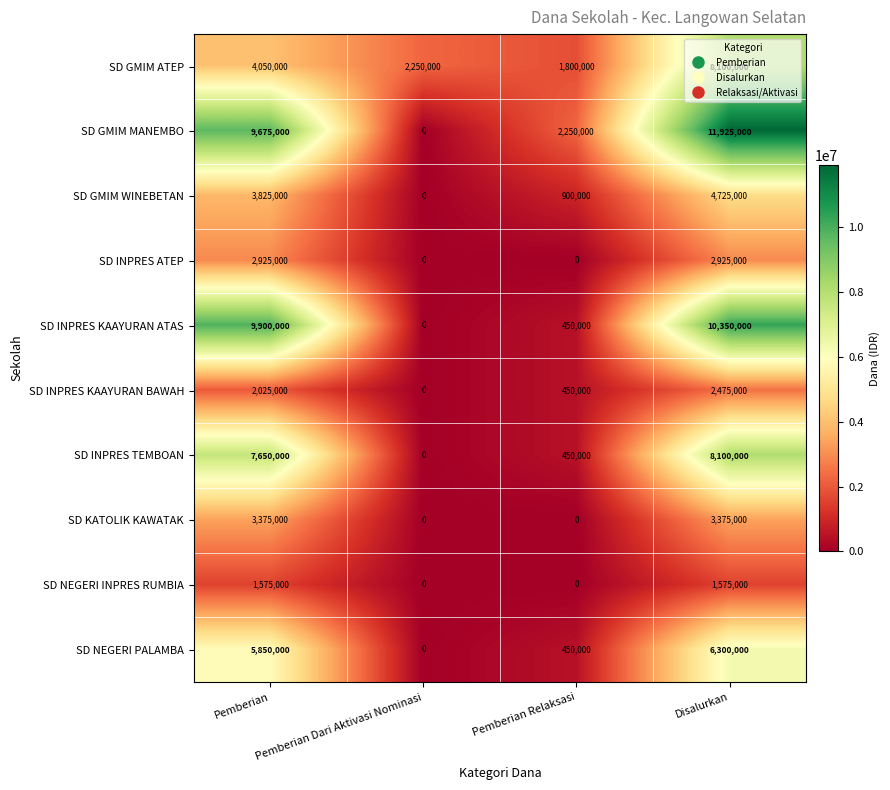

What is the approximate value of SD GMIM MANEMBO at Pemberian Relaksasi?

2250000